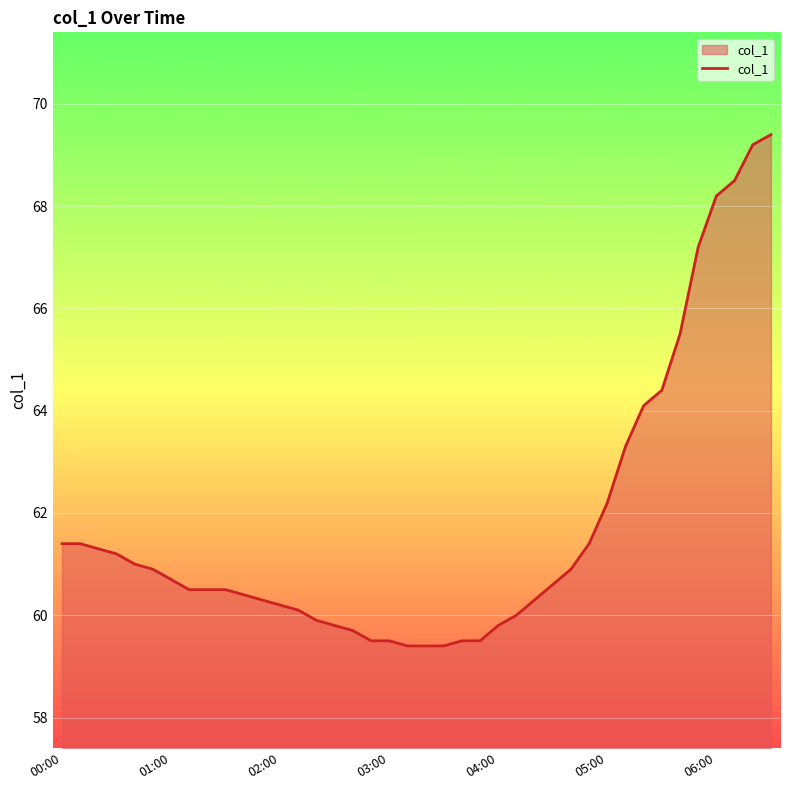

What is the average value?

61.8